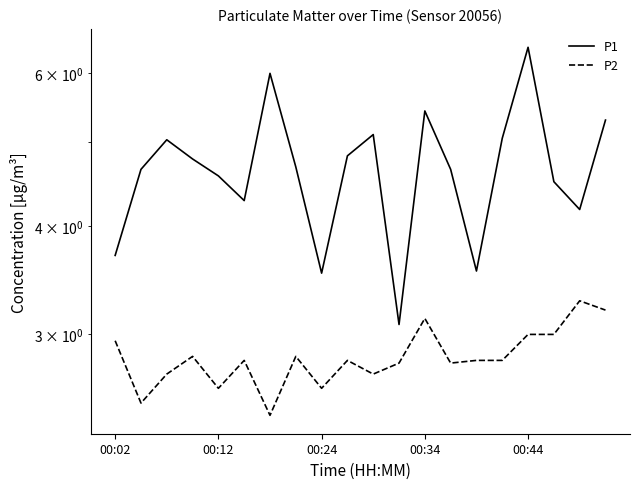

Where is P2 nearest to the value 2?

6